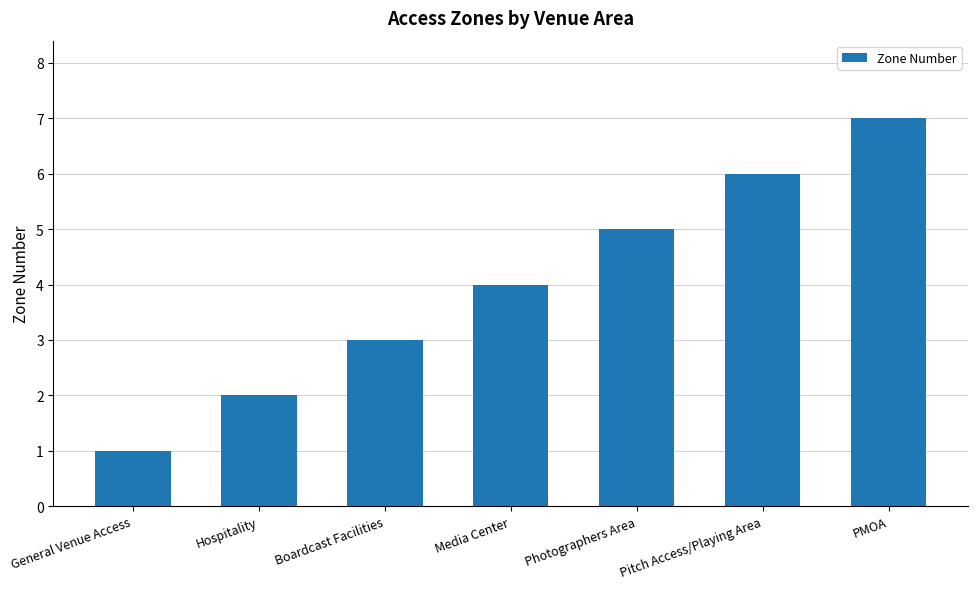

What is the maximum value shown in the chart?

7